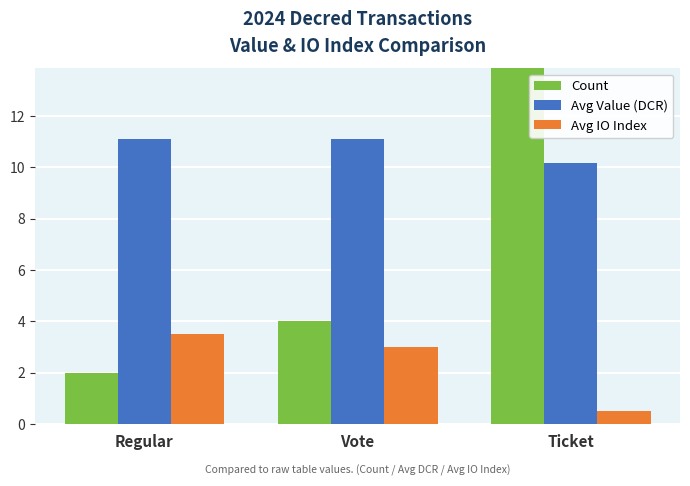

Rank the categories by Avg Value (DCR) value from lowest to highest.

Ticket, Regular, Vote